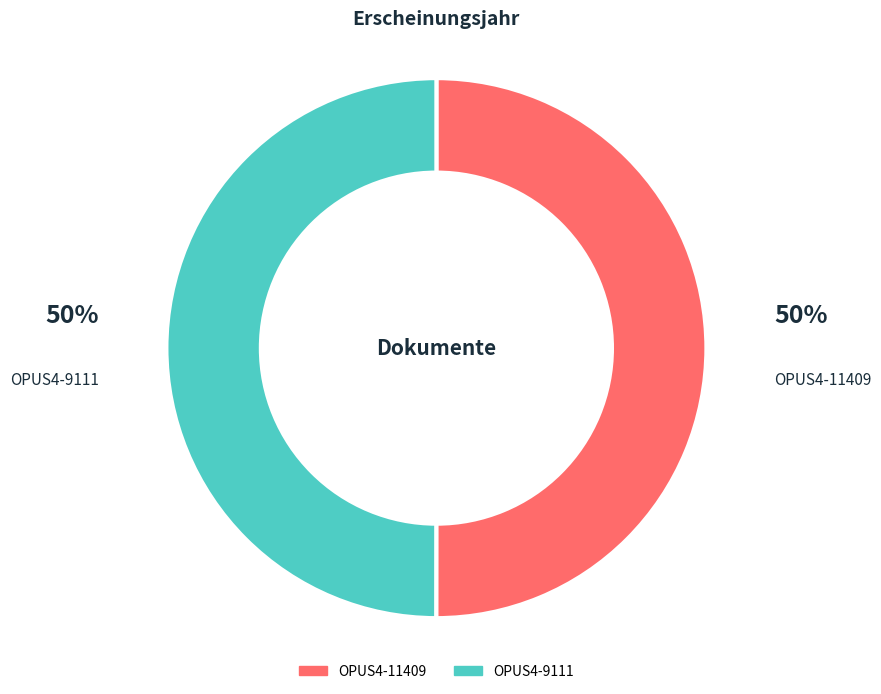

Is it true that OPUS4-9111 is 50% of the pie?

True